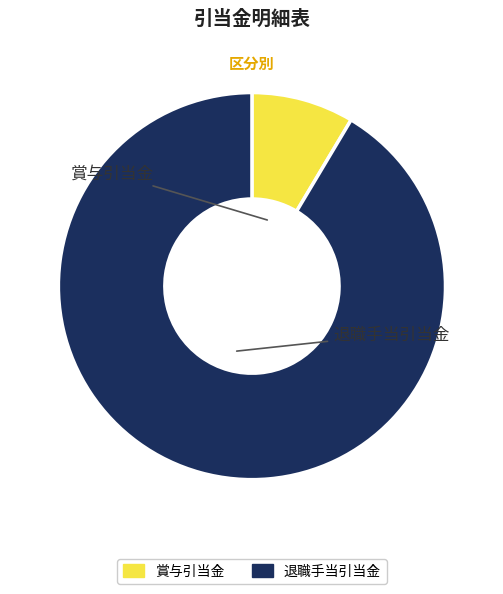

Which category has the smallest portion of the pie?

賞与引当金